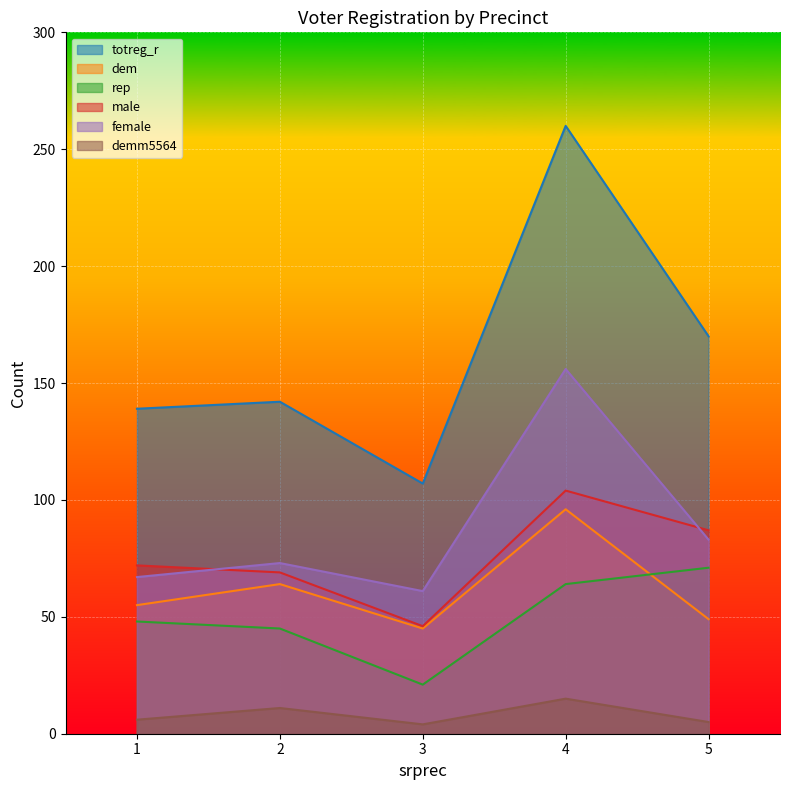

What is the difference between the highest and lowest values at 2?

131